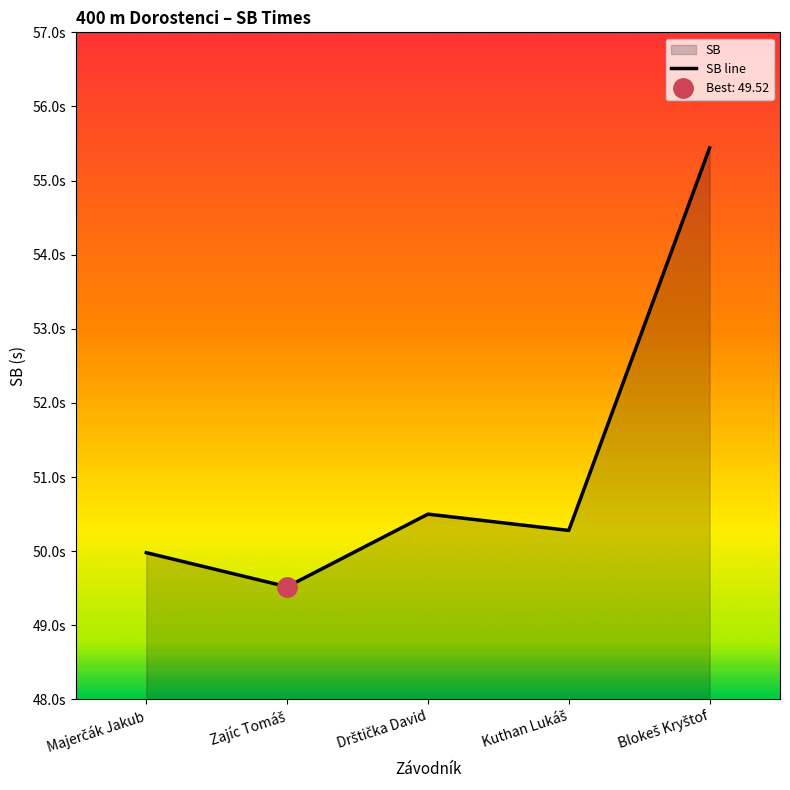

Does the chart have visible grid lines?

No